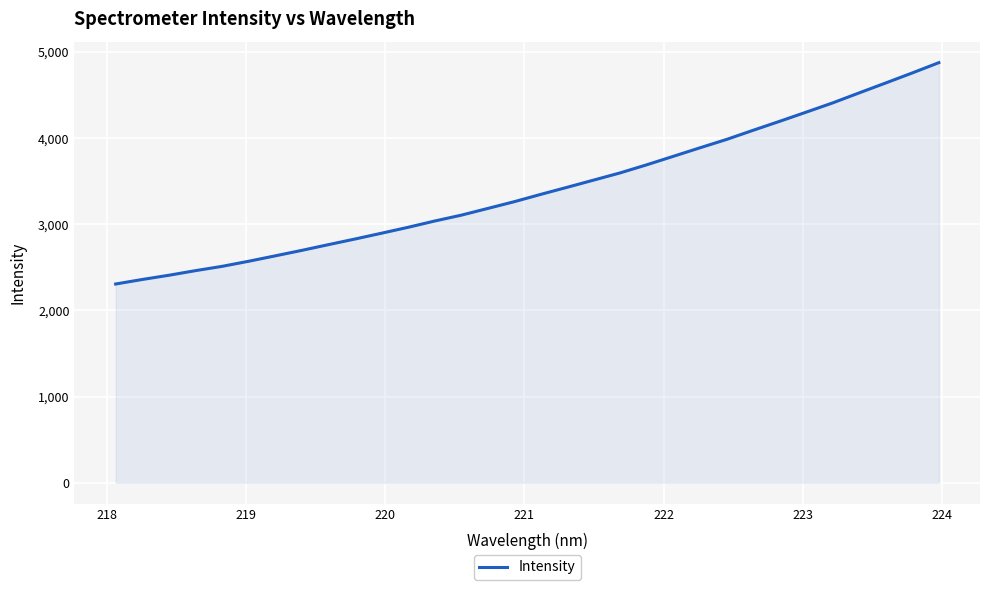

What is the difference between the maximum and minimum values?

2570.0